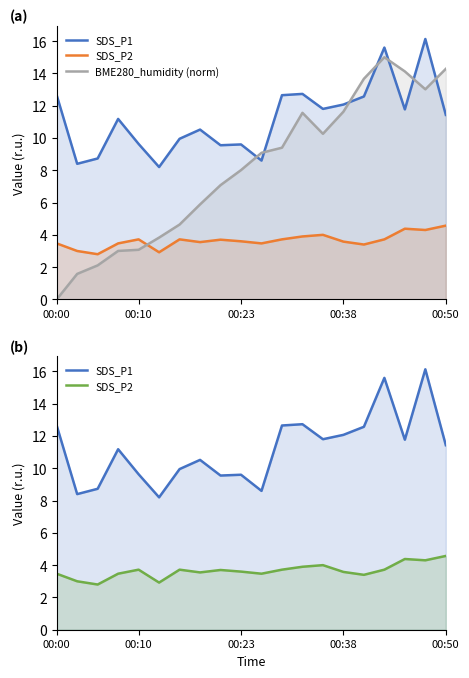

How many lines are shown in the chart?

3